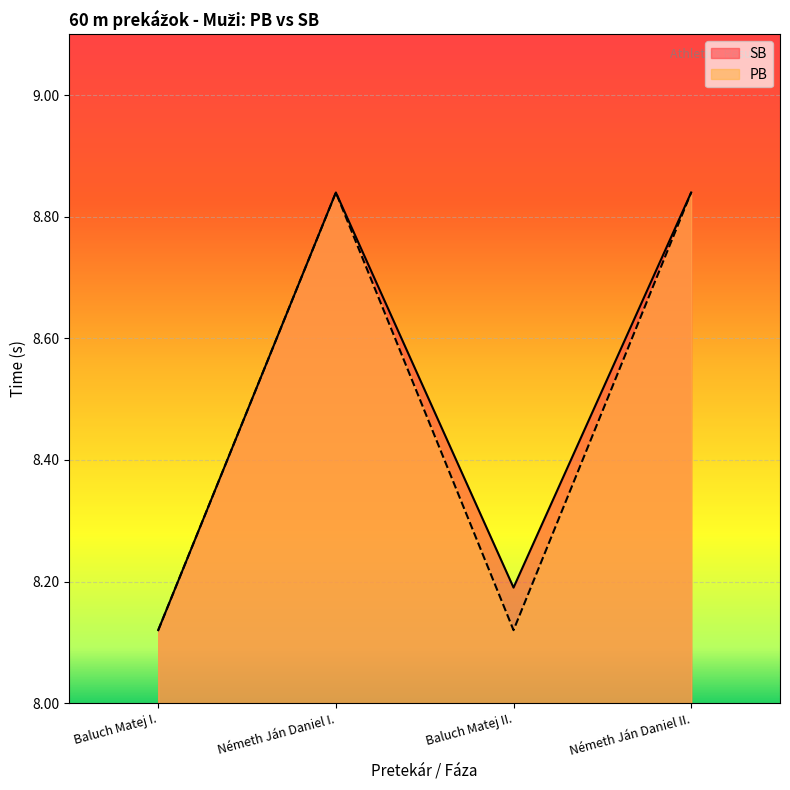

At which category does the chart reach its minimum across all series?

Baluch Matej I.